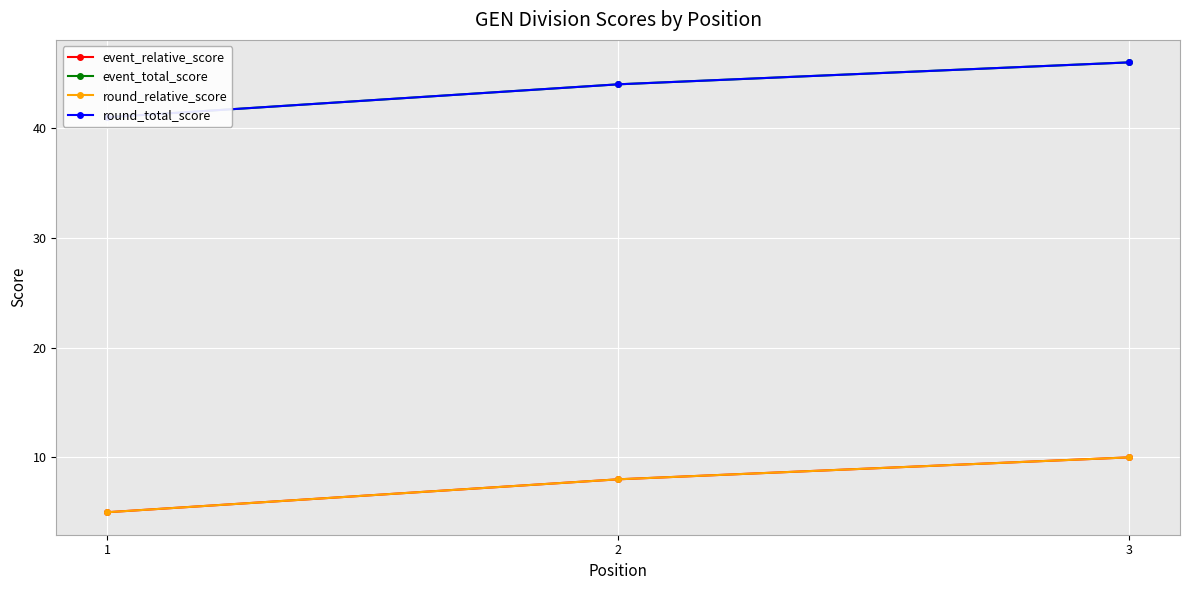

Rank the series by their maximum value, from highest to lowest.

event_total_score, round_total_score, event_relative_score, round_relative_score